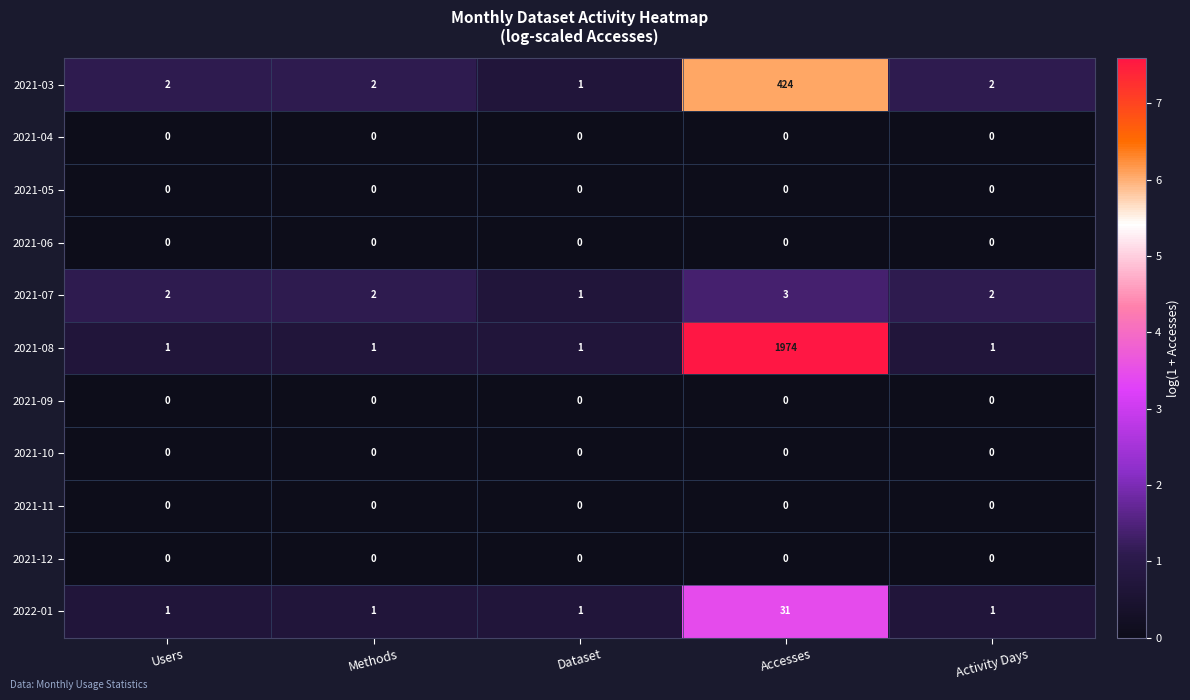

At how many categories does at least one series exceed 5?

1